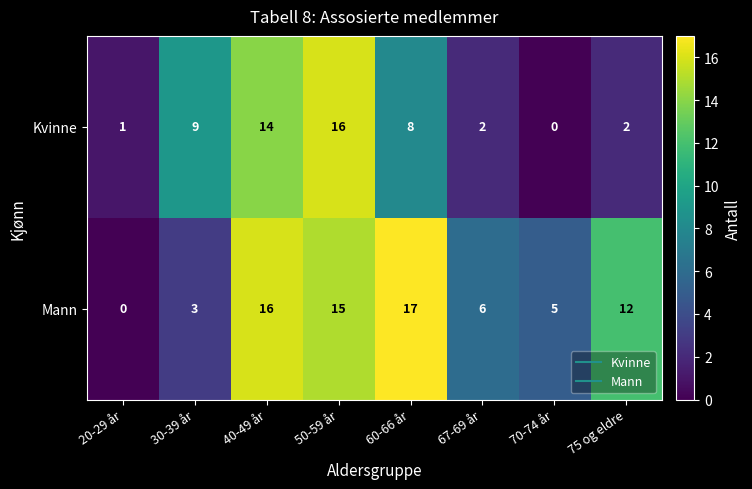

Rank the series by their average value, from highest to lowest.

Mann, Kvinne